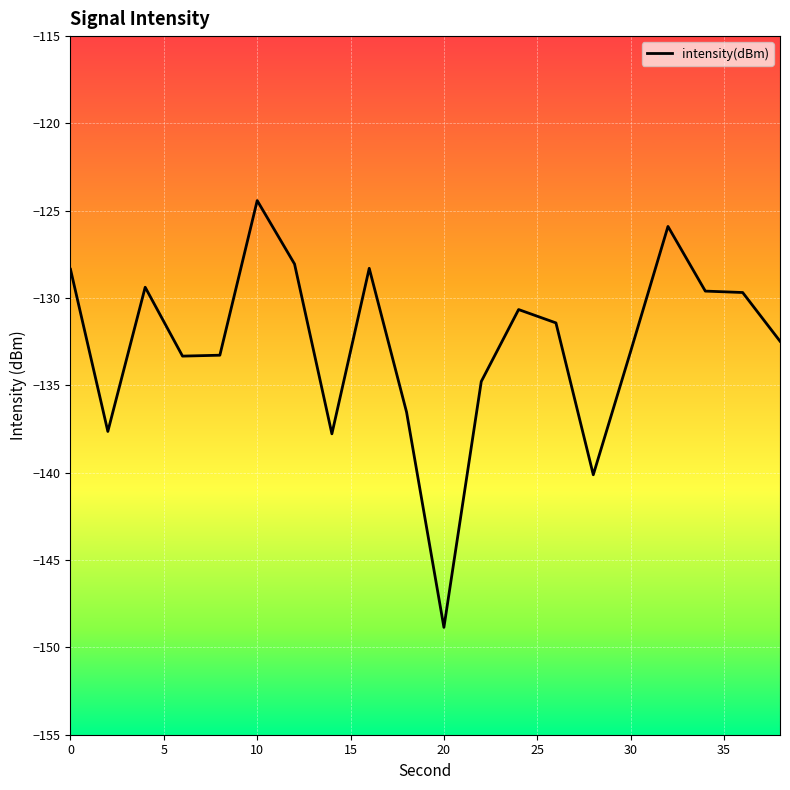

What is the maximum value shown in the chart?

-124.4